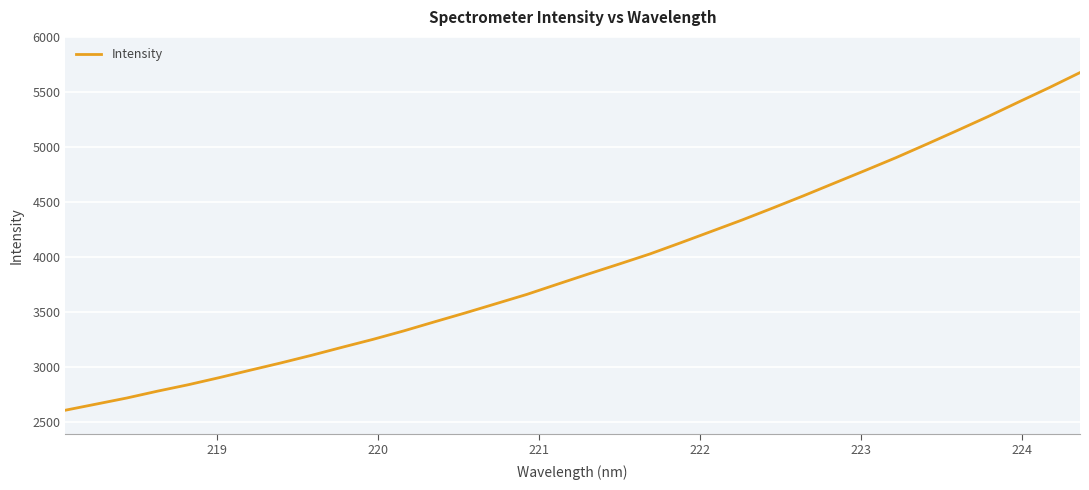

What is the smallest value displayed?

2611.0